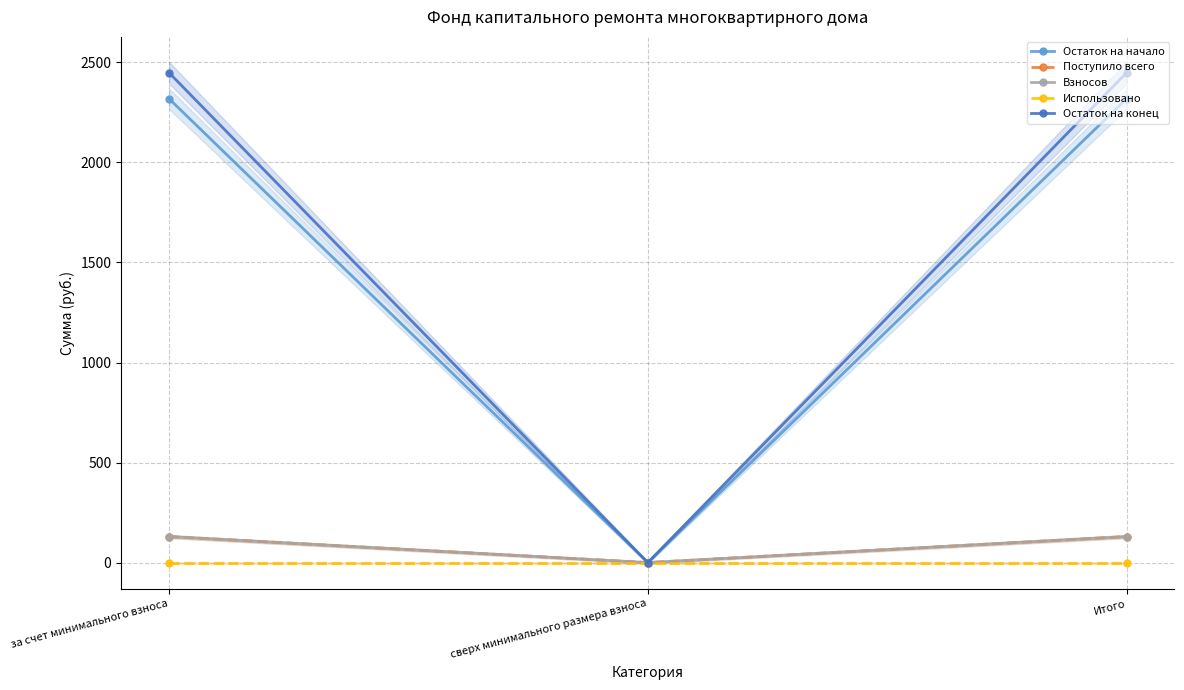

What is the difference between the Поступило всего values at за счет минимального взноса and сверх минимального размера взноса?

129.9